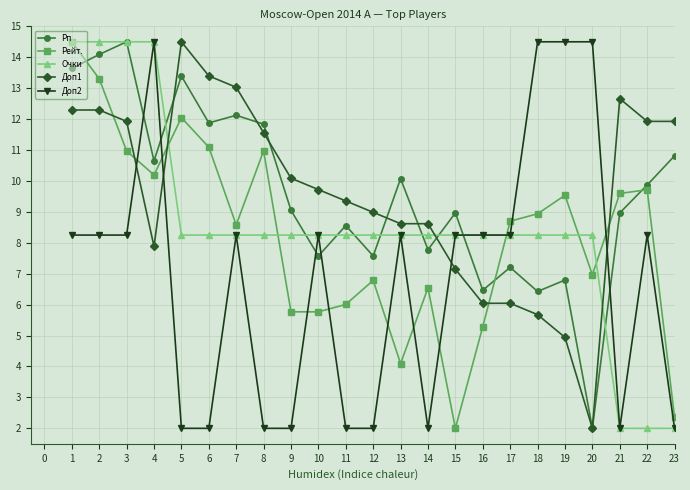

Where do Доп1 and Рейт. first cross each other?

2 and 3